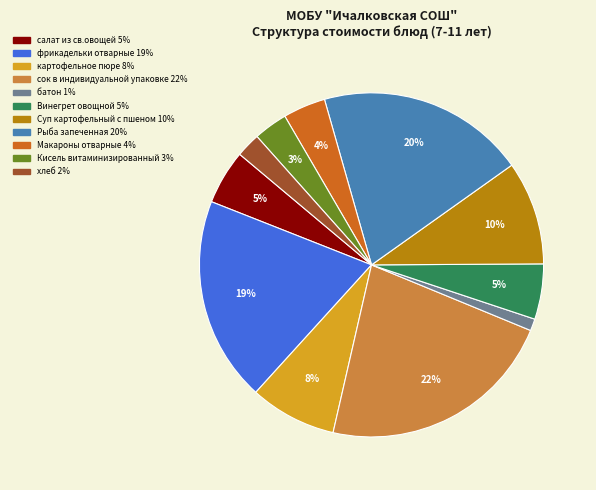

To the nearest percent, what is the combined percentage of фрикадельки отварные and Рыба запеченная?

39%